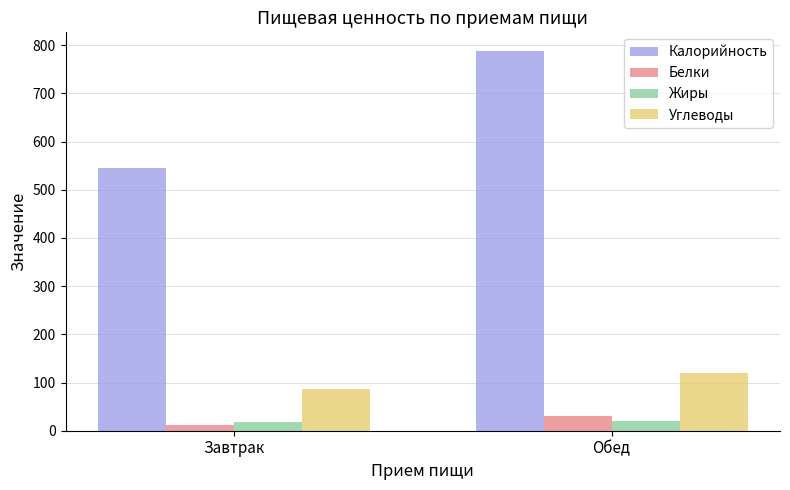

True or false: Калорийность has a value of 540.3 at Обед.

False